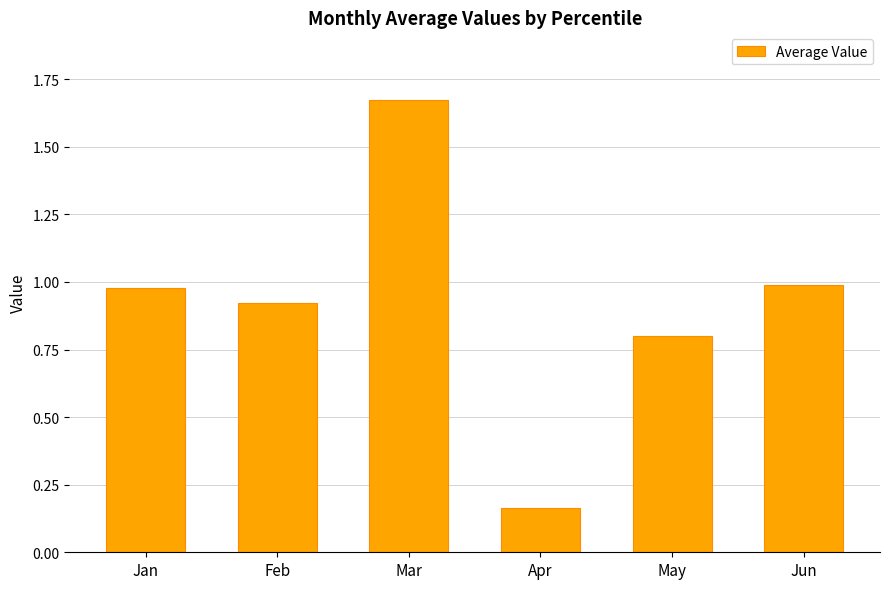

Which label corresponds to the largest value in the chart?

Mar